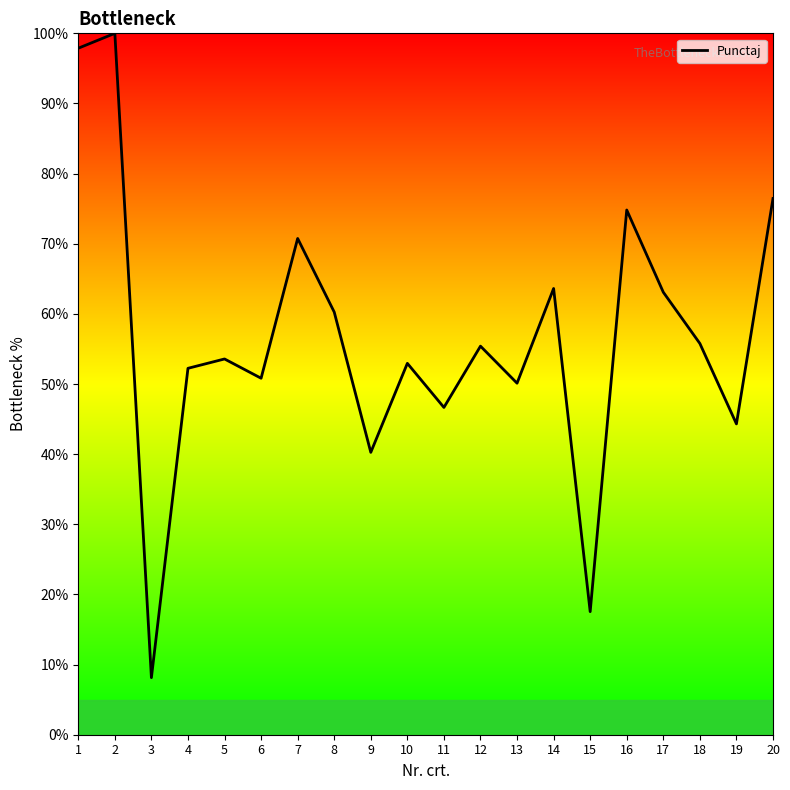

How many values exceed 55?

10